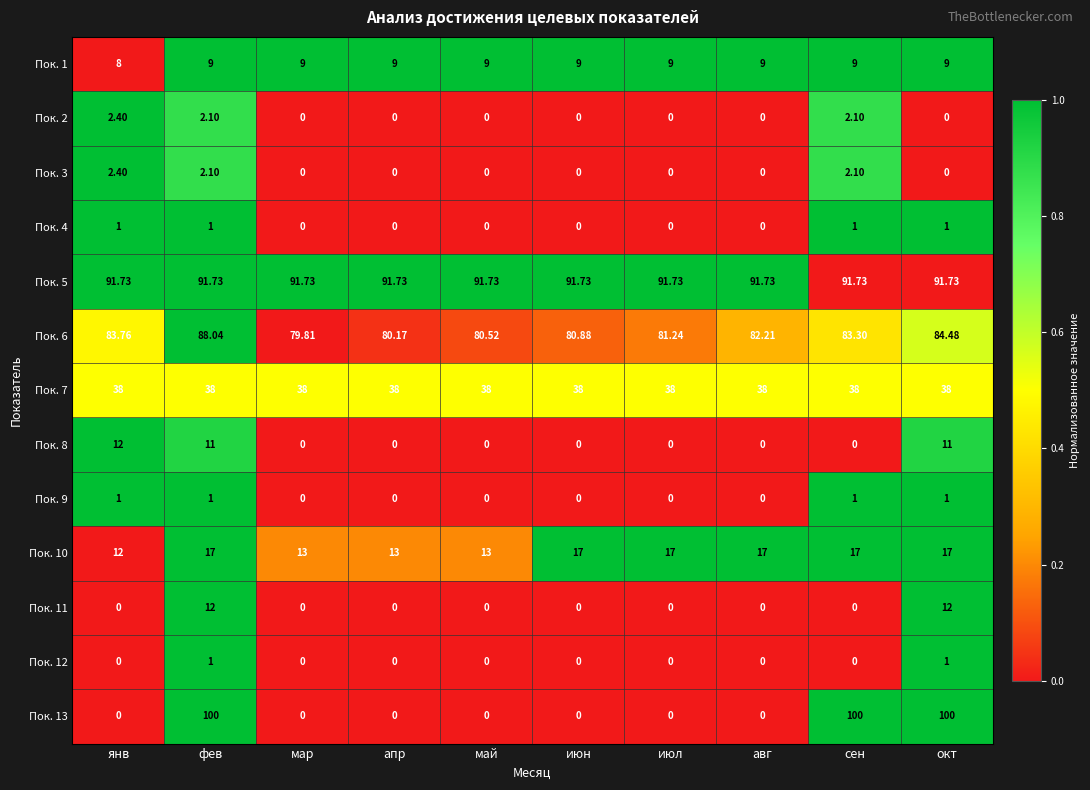

At which category is the sum across all series the highest?

фев